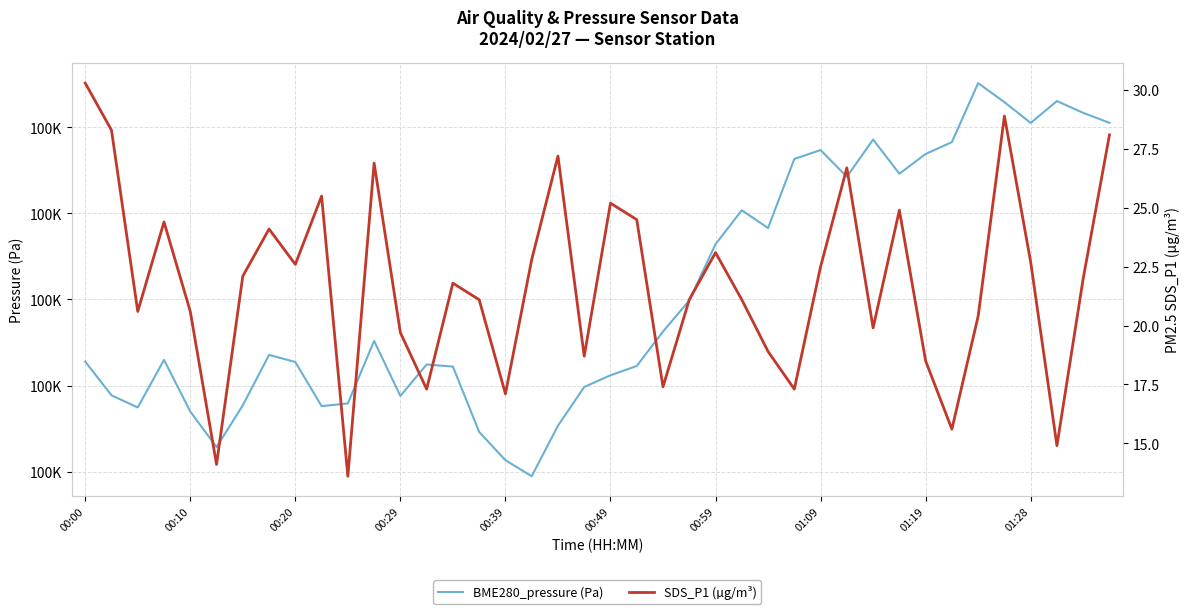

Which series changed the most between 10 and 12?

SDS_P1 (µg/m³)